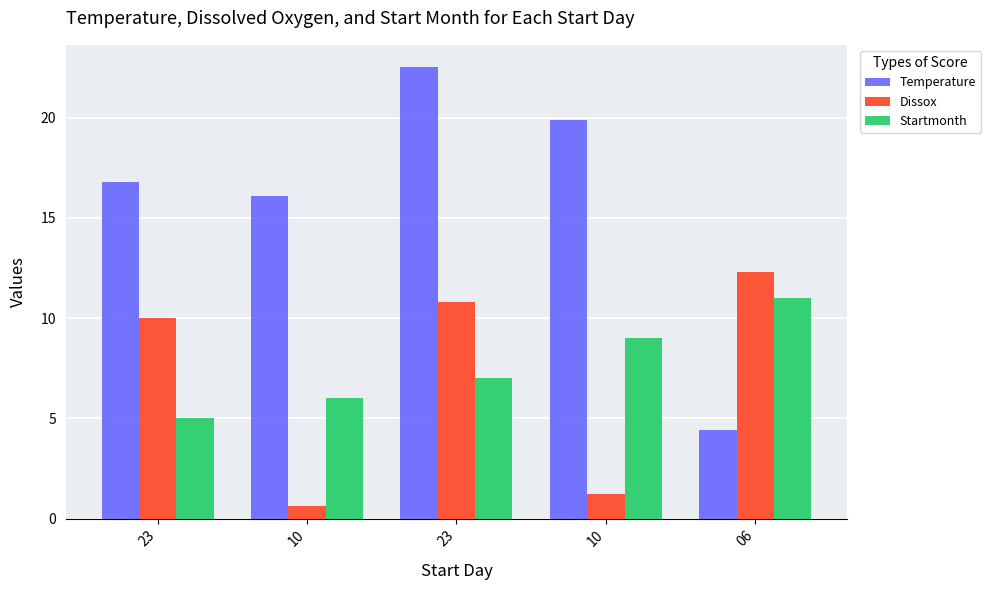

Does the chart contain stacked bars?

No